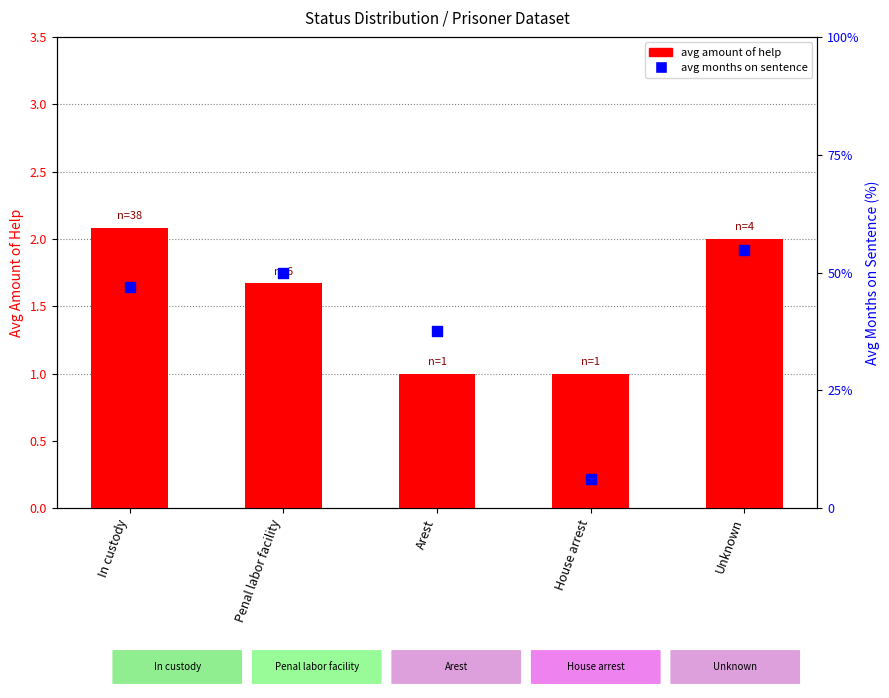

Is the value of avg amount of help at Penal labor facility greater than the value of avg months on sentence at House arrest?

No